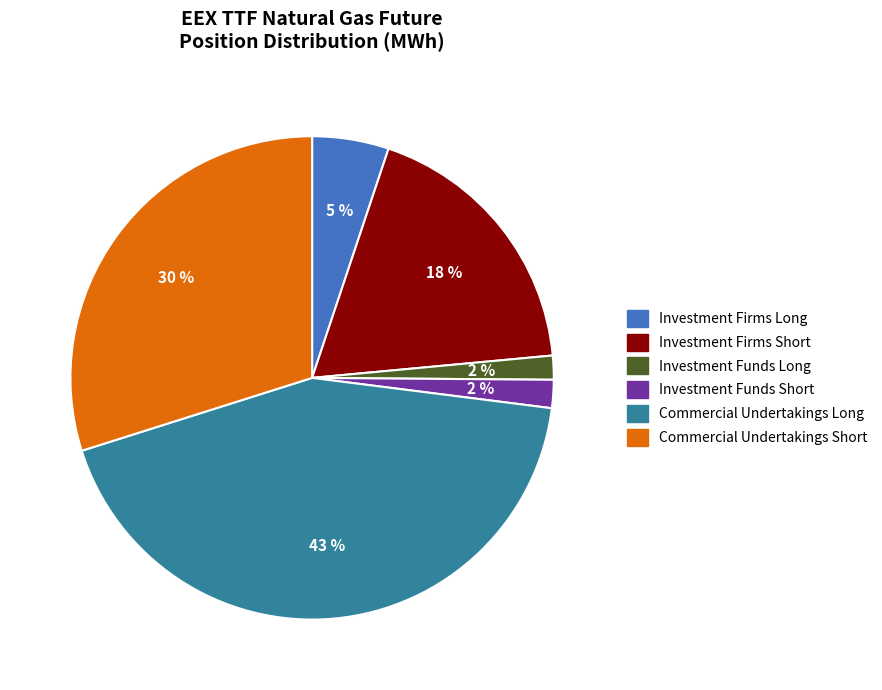

To the nearest percent, what portion does Investment Funds Short represent?

2%